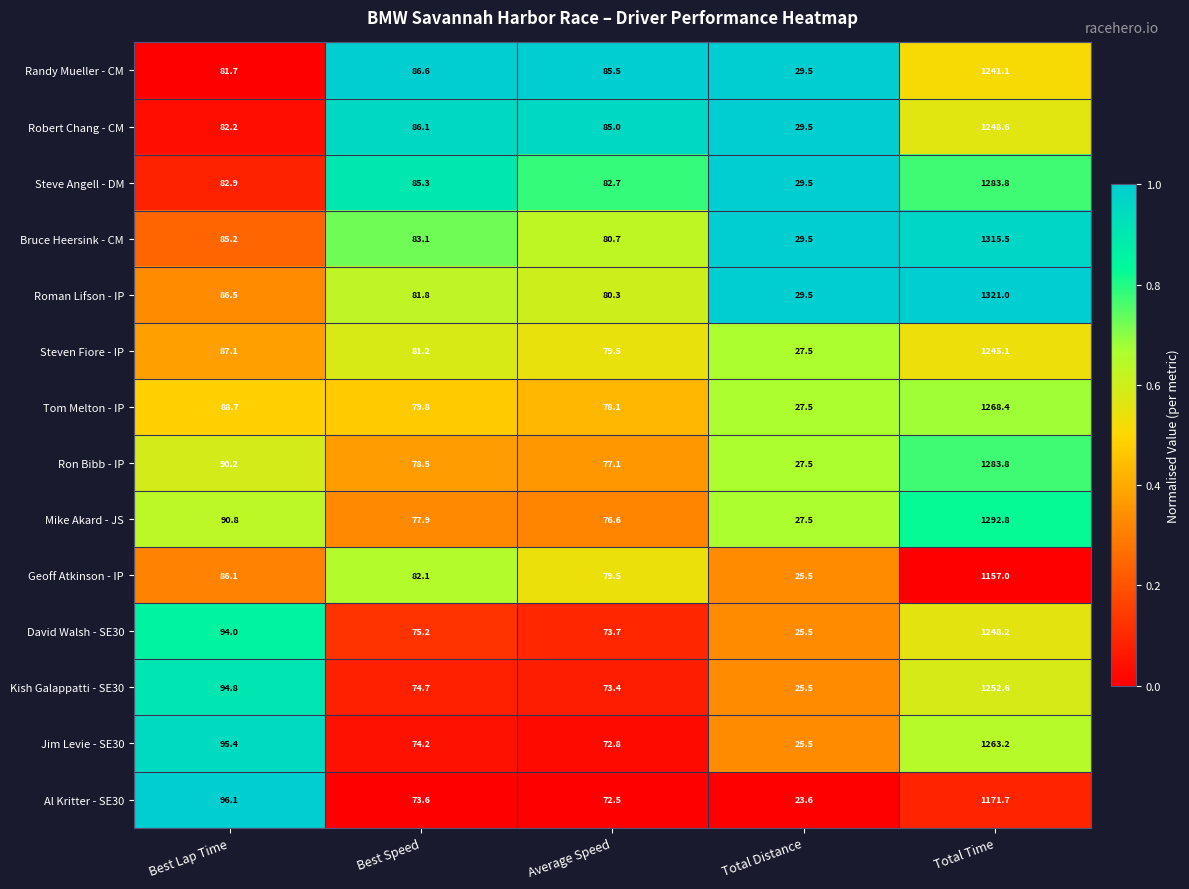

Which series has the largest range (max minus min)?

Roman Lifson - IP